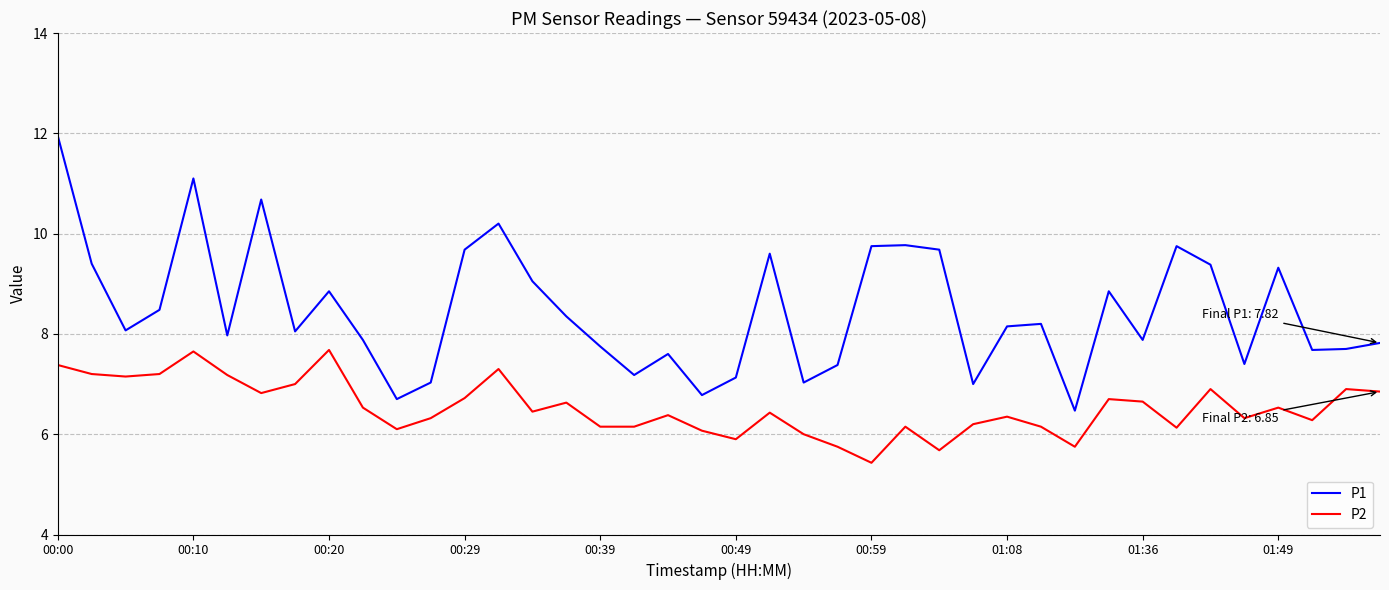

Rank the series by their average value, from highest to lowest.

P1, P2